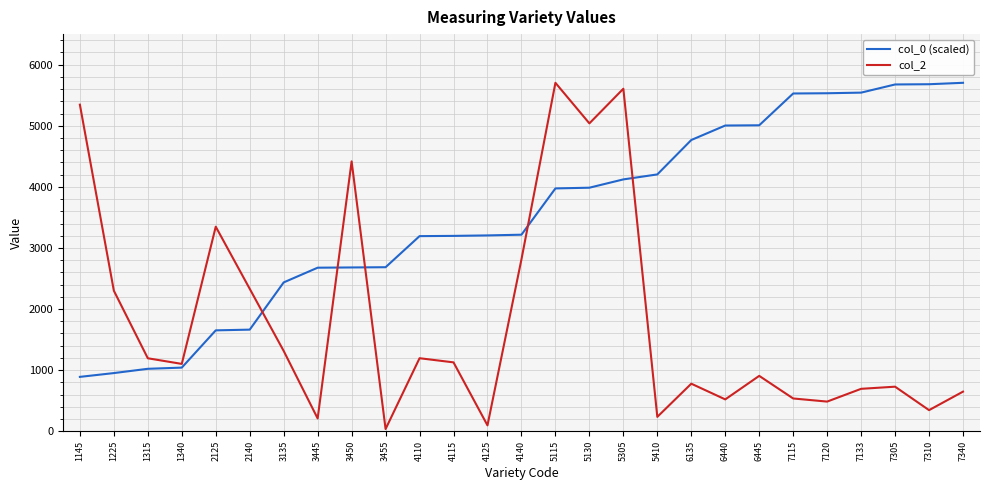

How many lines are shown in the chart?

2